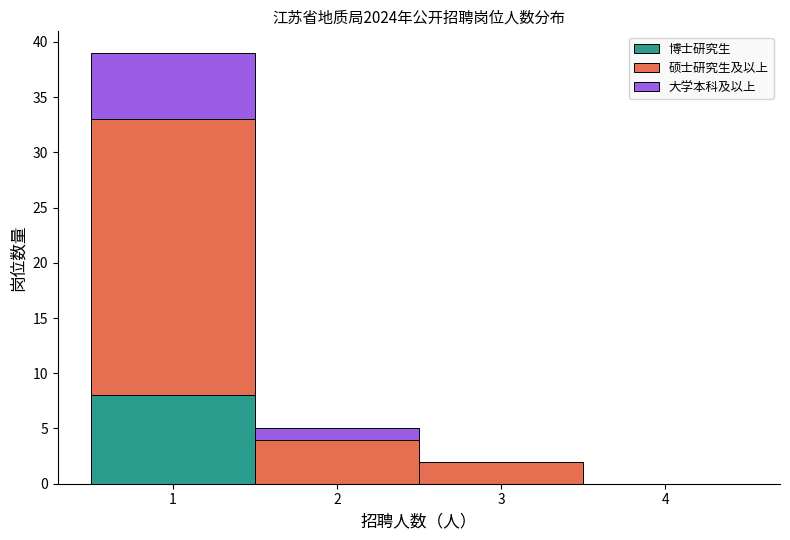

Which range on the x-axis has the tallest stacked bar (by total height)?

0.5 to 1.5